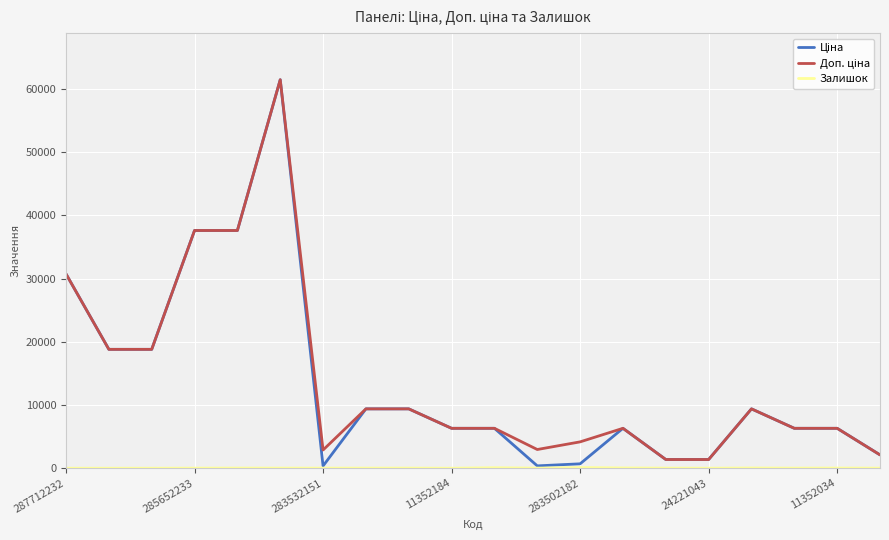

What is the greatest value displayed?

61434.3